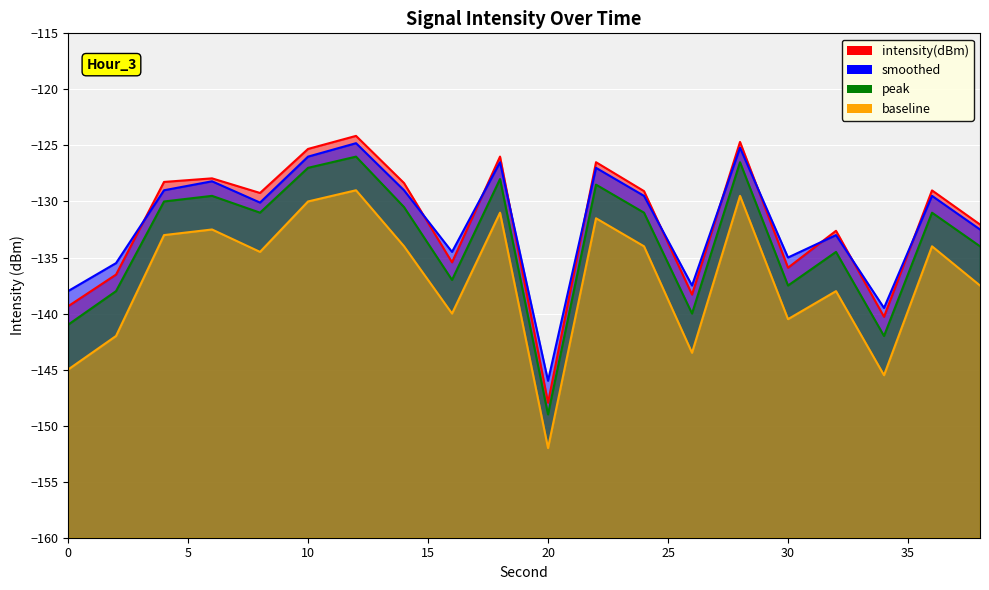

Where is smoothed nearest to the value -135?

30